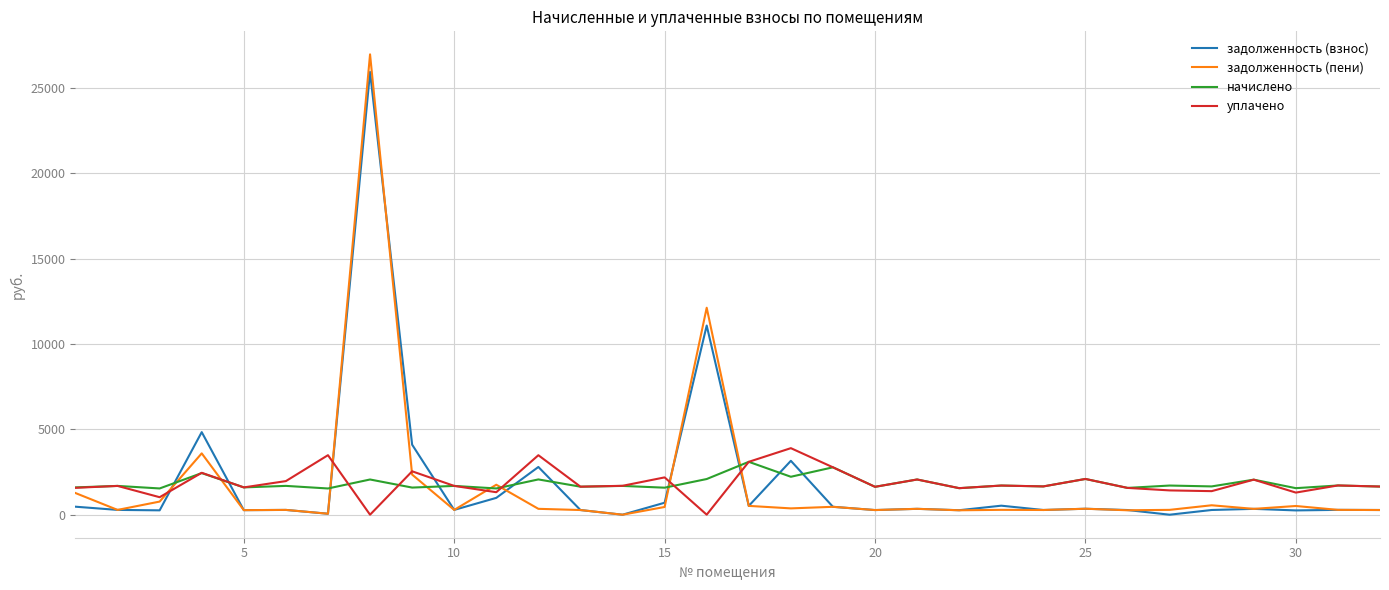

Which series has the largest range (max minus min)?

задолженность (пени)